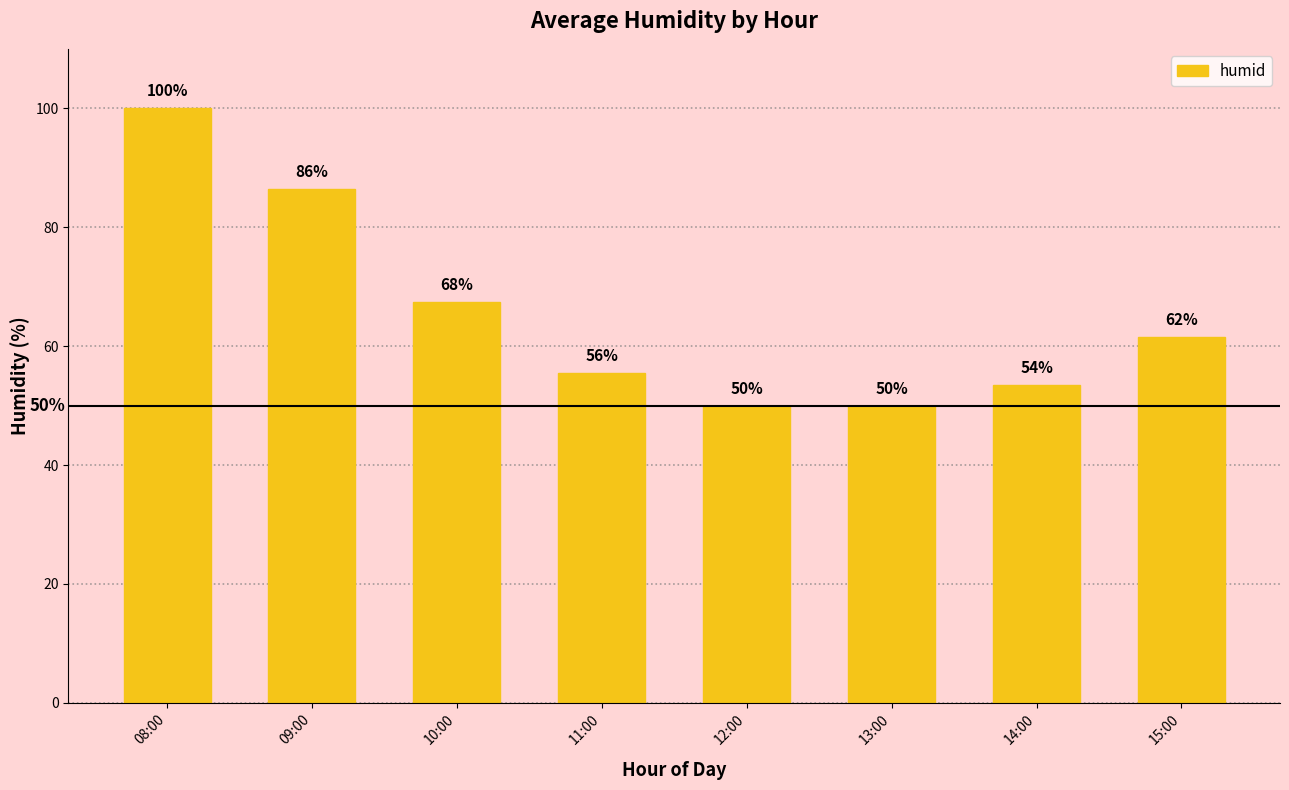

What is the change in value from 11:00 to 15:00?

+6.0